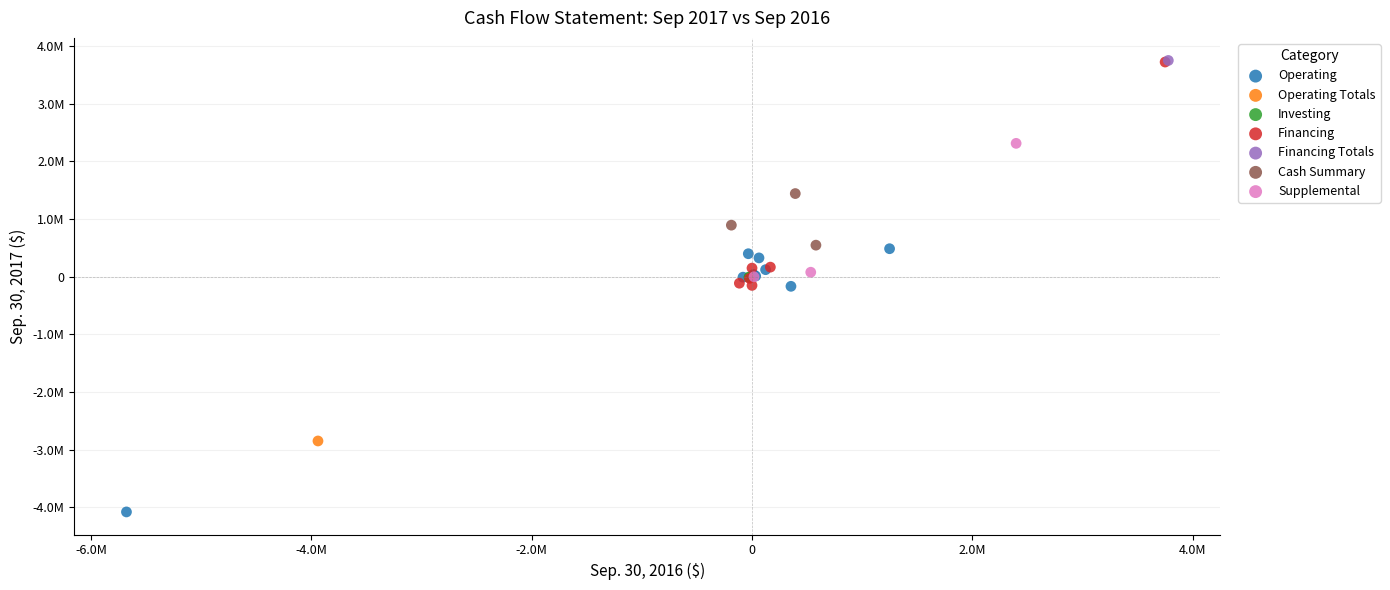

What are all the series names shown in the legend?

Operating, Operating Totals, Investing, Financing, Financing Totals, Cash Summary, Supplemental